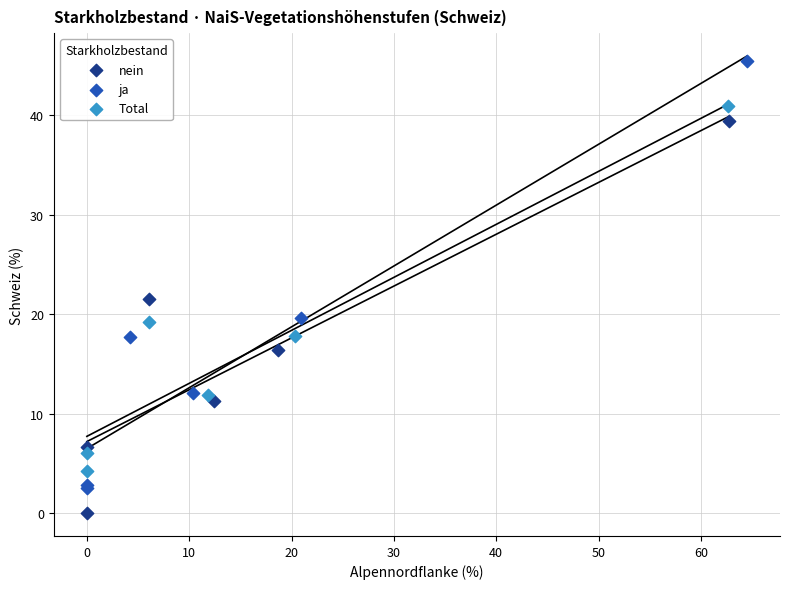

Which series has the largest Y range (max minus min)?

ja